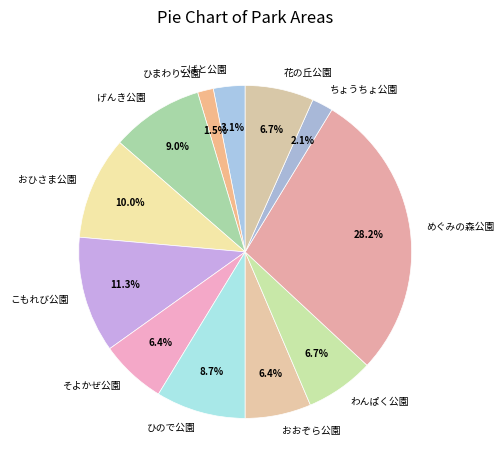

Does げんき公園 represent more than half of the total?

No